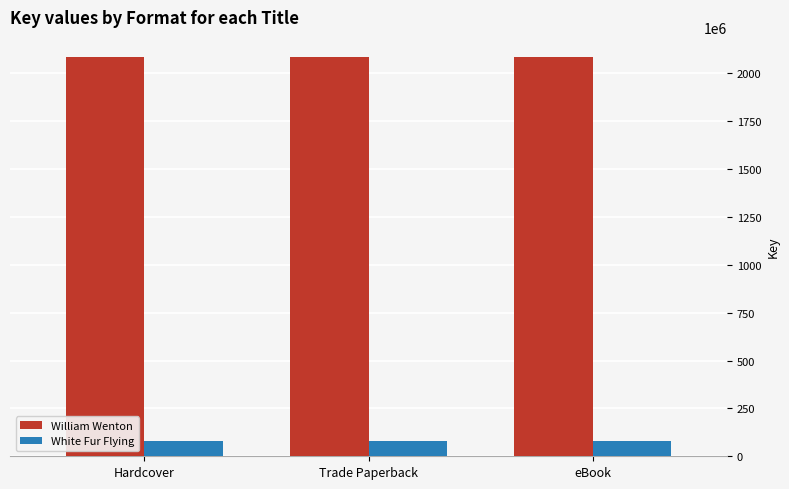

What is the greatest value displayed?

2085861078